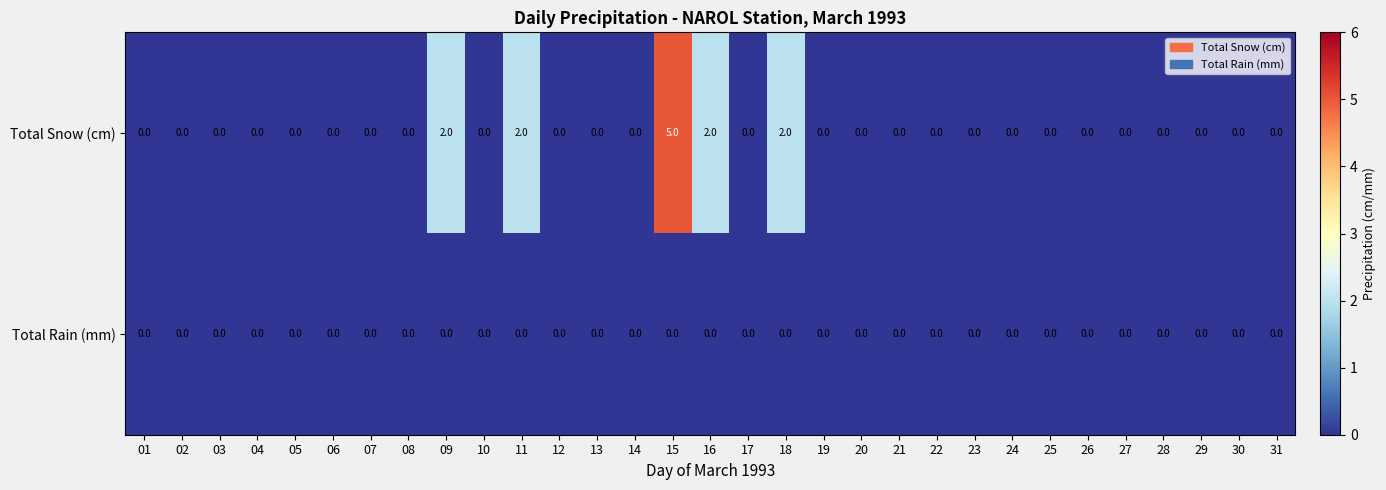

How many series are shown in this chart?

2